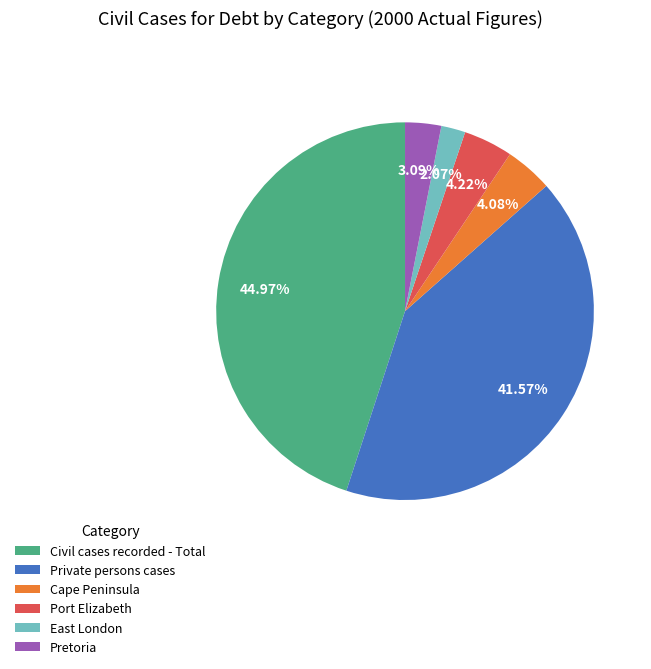

Approximately how many times larger is the value at Port Elizabeth compared to East London?

2.0